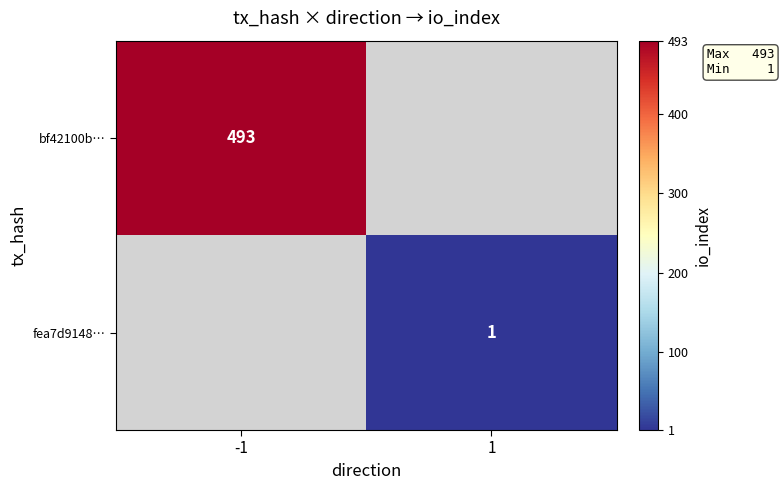

Is the value of bf42100b… at -1 greater than the value of fea7d9148… at 1?

Yes